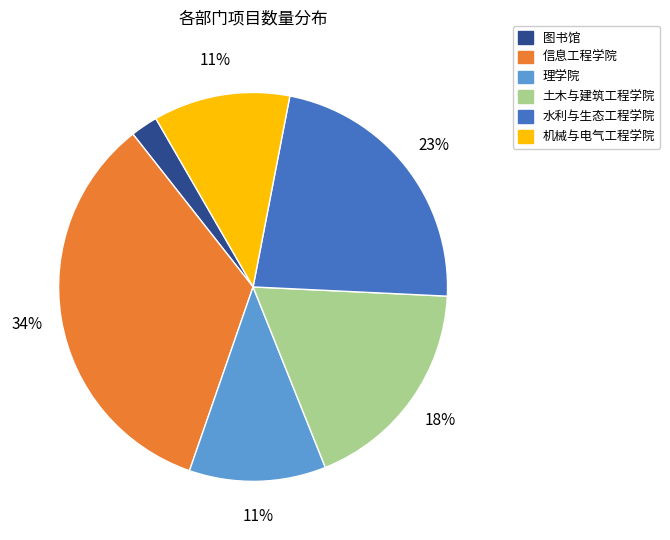

Does 水利与生态工程学院 represent more than half of the total?

No